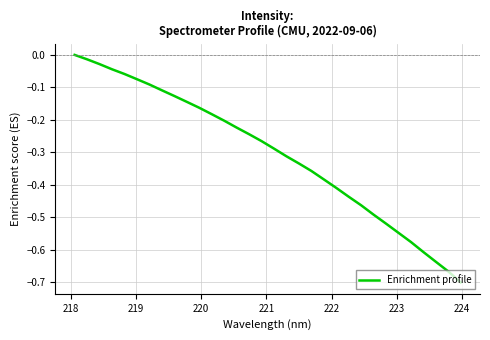

Reading right to left, extract all data points from this chart.

-0.7	-0.7	-0.6	-0.6	-0.6	-0.5	-0.5	-0.5	-0.5	-0.4	-0.4	-0.4	-0.4	-0.3	-0.3	-0.3	-0.3	-0.2	-0.2	-0.2	-0.2	-0.2	-0.1	-0.1	-0.1	-0.1	-0.1	-0.1	-0.0	-0.0	-0.0	-0.0